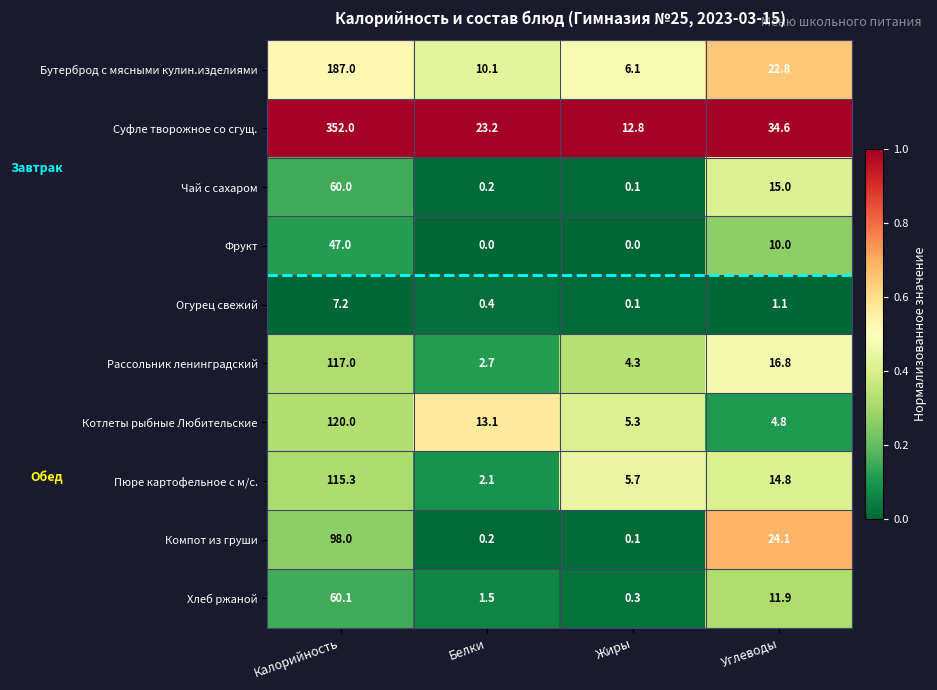

What is the average value of the Чай с сахаром series?

18.8